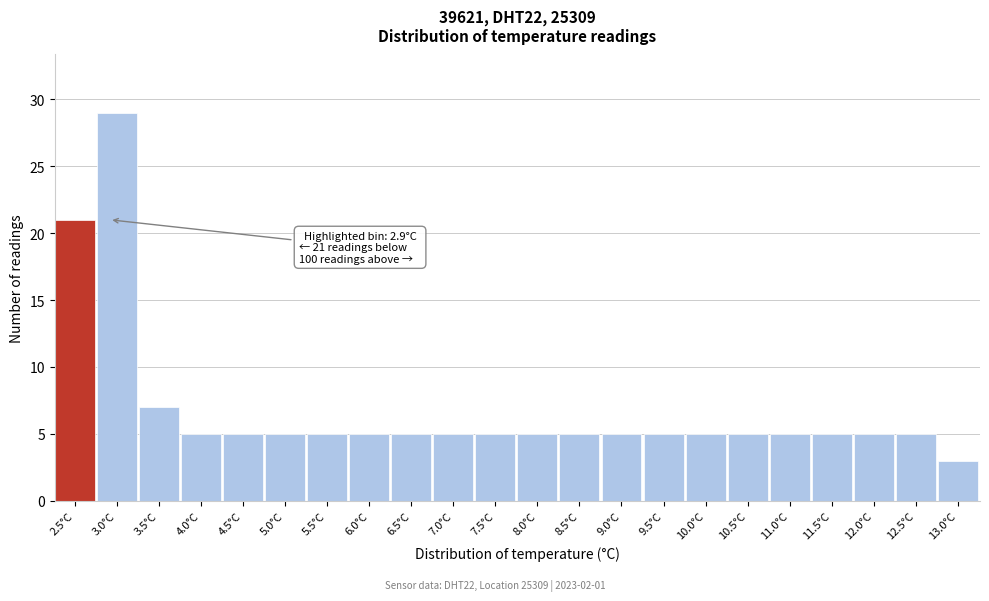

Reading left to right, transcribe all the data shown in this chart.

21	29	7	5	5	5	5	5	5	5	5	5	5	5	5	5	5	5	5	5	5	3